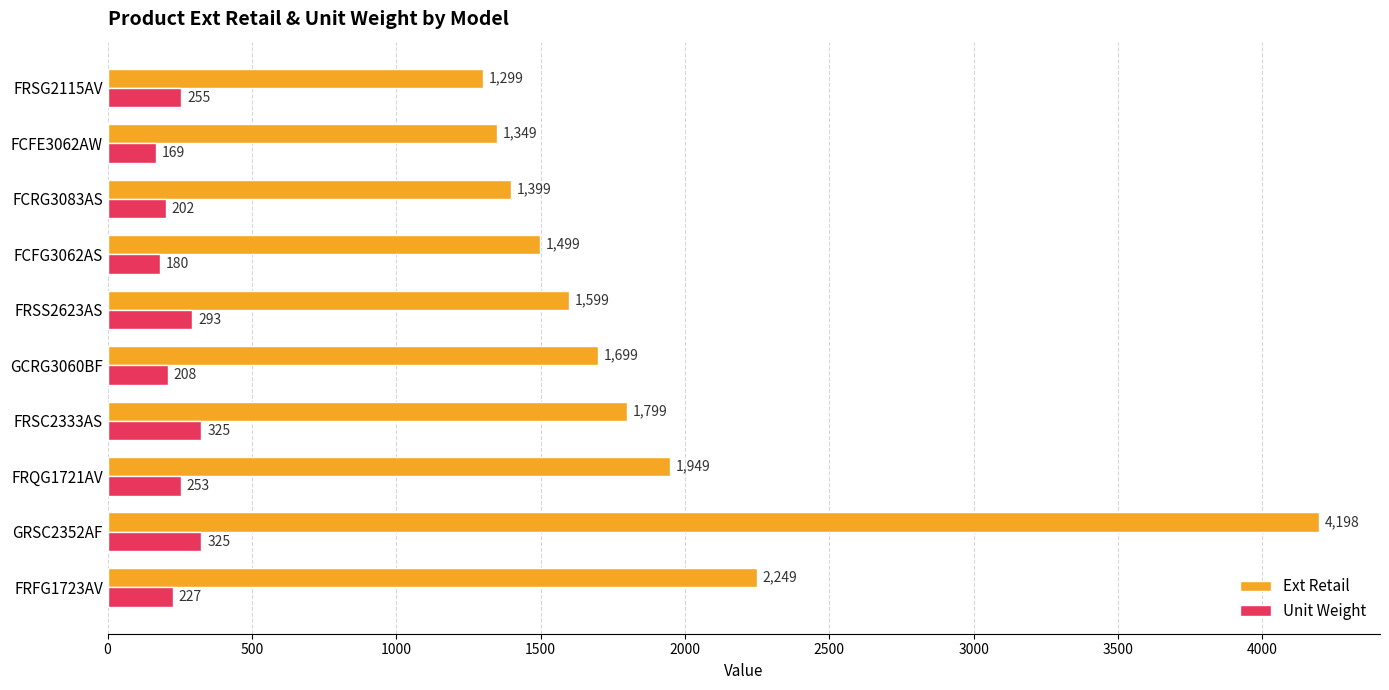

True or false: Ext Retail has a value of 1399 at FCRG3083AS.

True